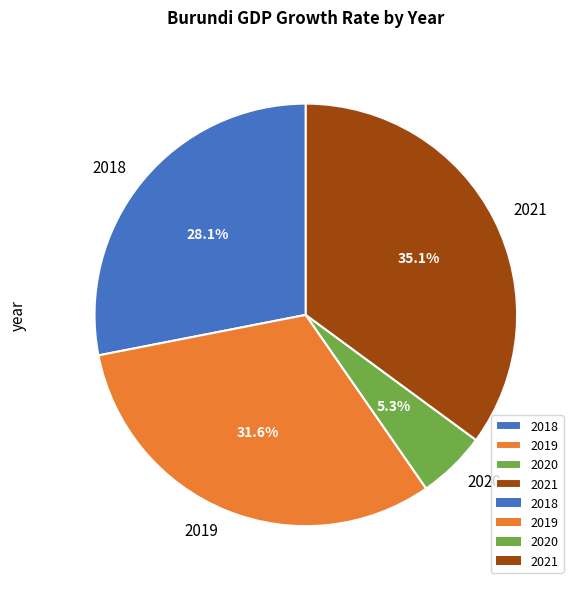

Does 2020 represent more than half of the total?

No